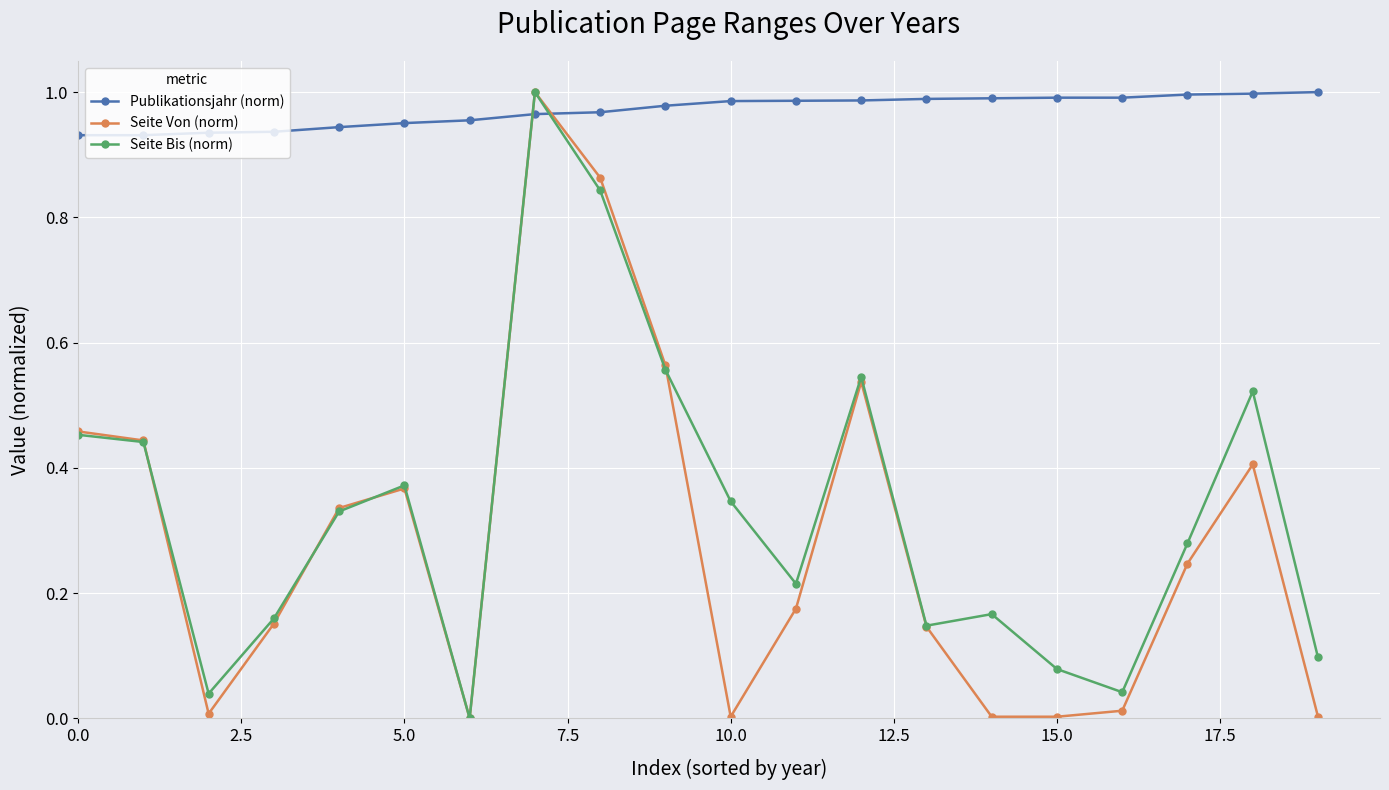

How many categories are shown in the chart?

20